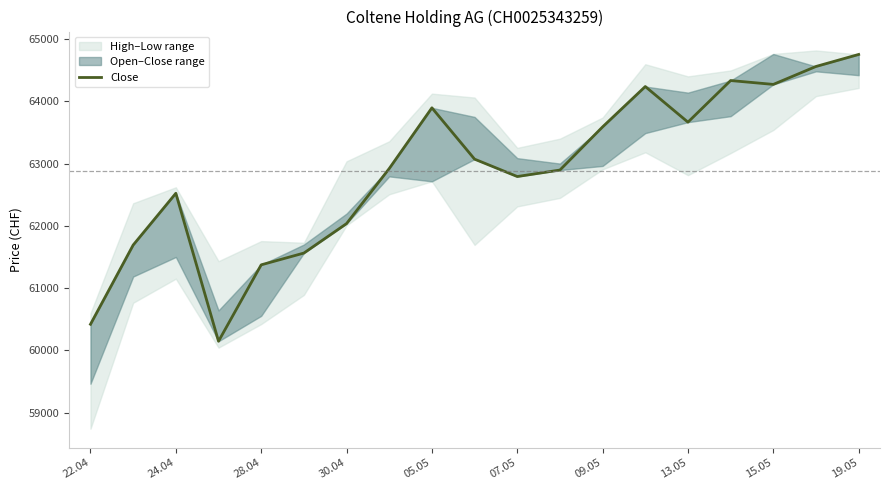

What is the value of the 12th point from the left?

62896